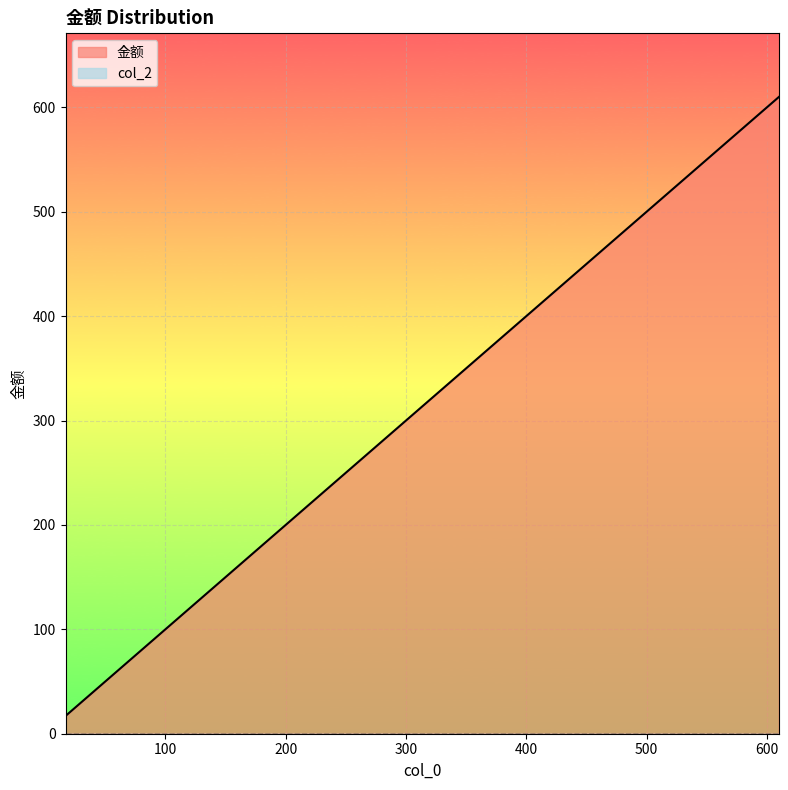

How many lines are shown in the chart?

2